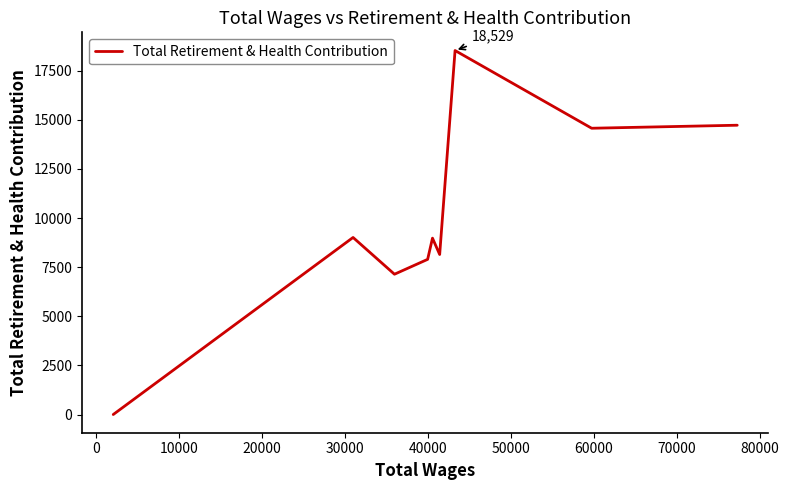

What is the maximum value shown in the chart?

18529